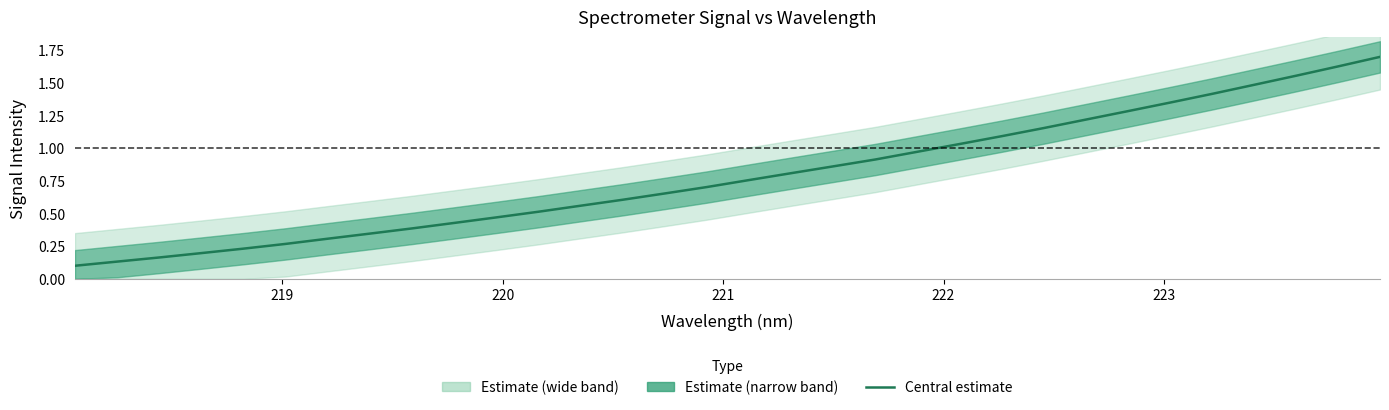

The value at 10 is 0.2. True or false?

False